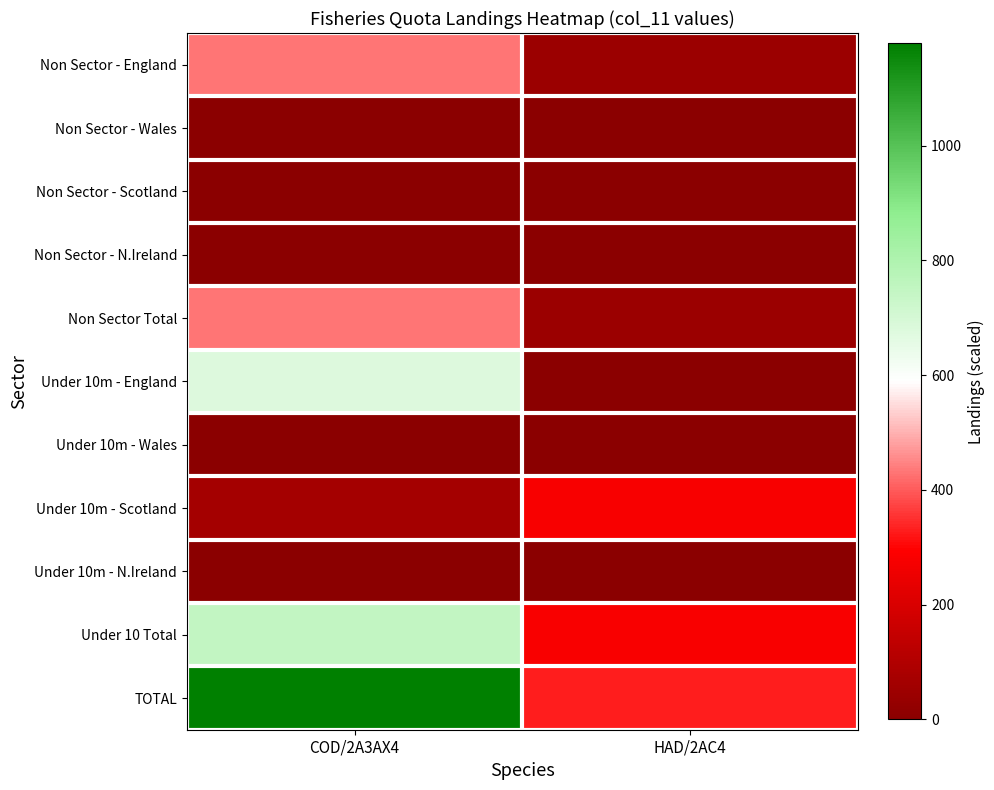

Rank the series at COD/2A3AX4 from highest to lowest value.

TOTAL, Under 10 Total, Under 10m - England, Non Sector - England, Non Sector Total, Under 10m - Scotland, Non Sector - Wales, Non Sector - Scotland, Non Sector - N.Ireland, Under 10m - Wales, Under 10m - N.Ireland